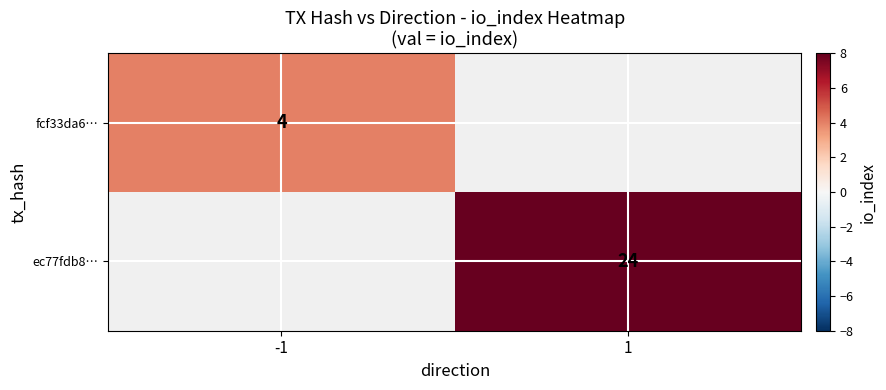

Which category has the lowest value across all series?

-1